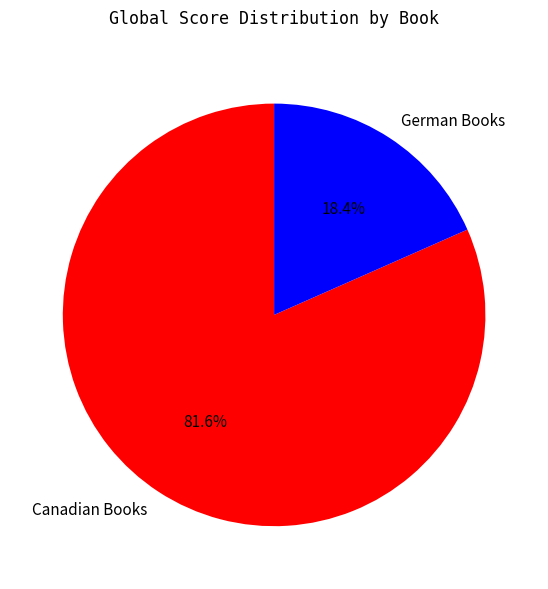

What percentage do German Books and Canadian Books together represent?

100.0%